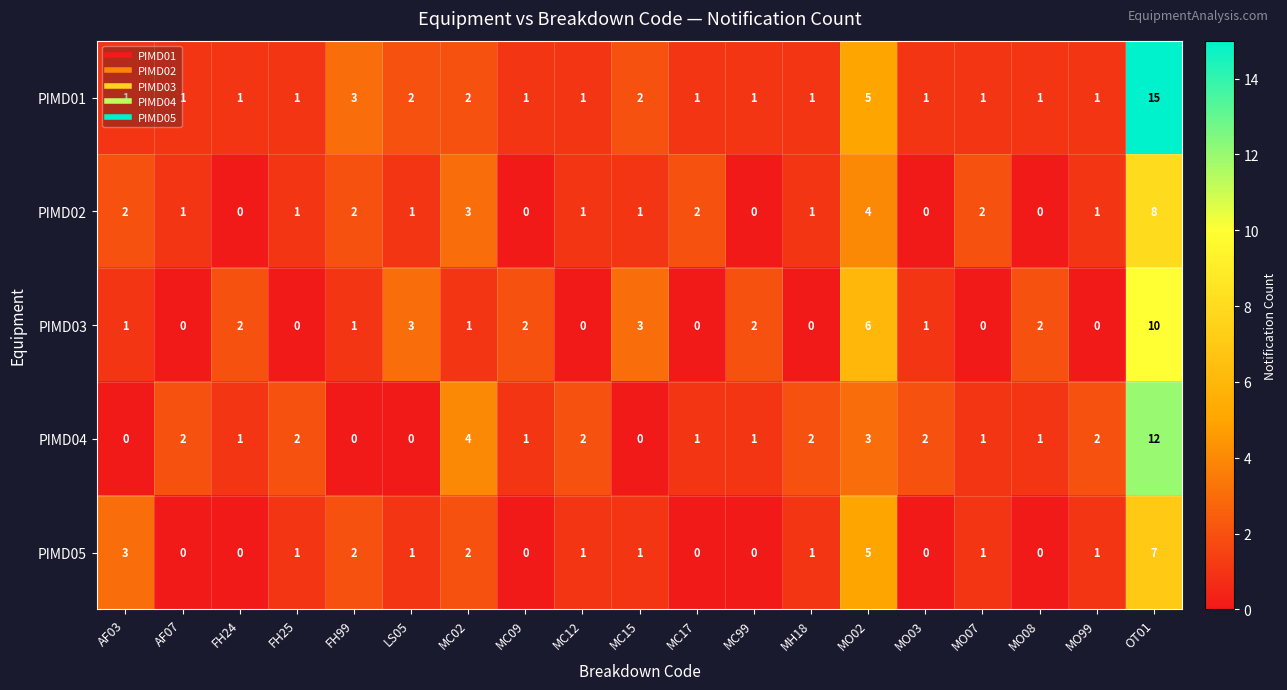

True or false: PIMD03 has a value of 3 at MC15.

True